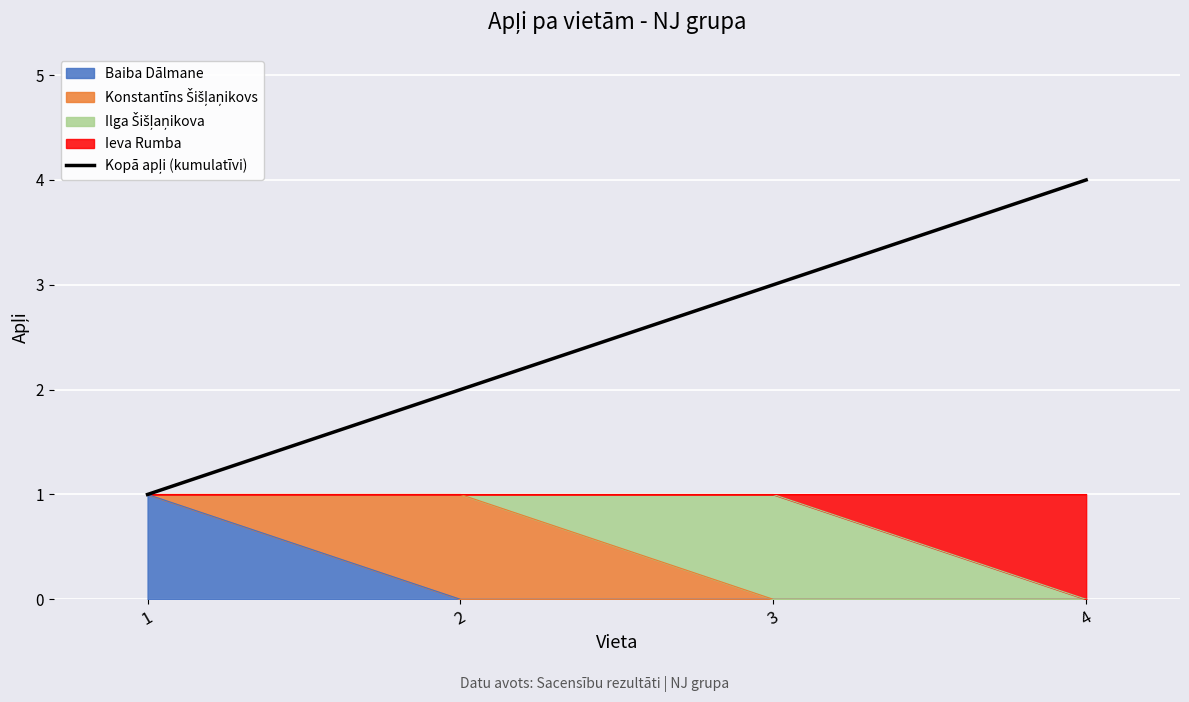

The value at 4 is 4. True or false?

True